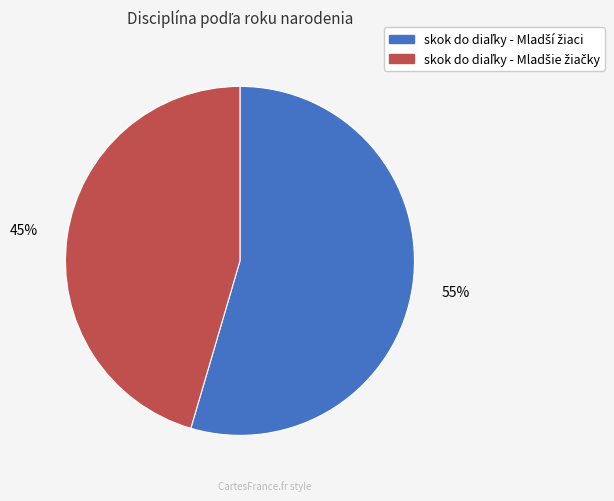

To the nearest percent, what is the average slice percentage?

50%